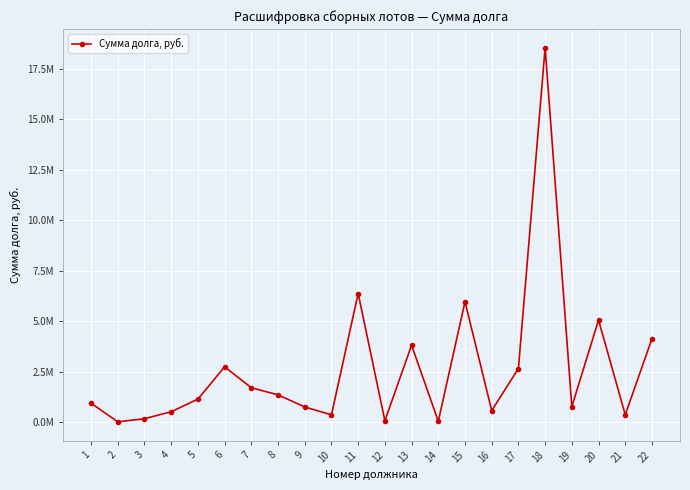

How many lines are shown in the chart?

1